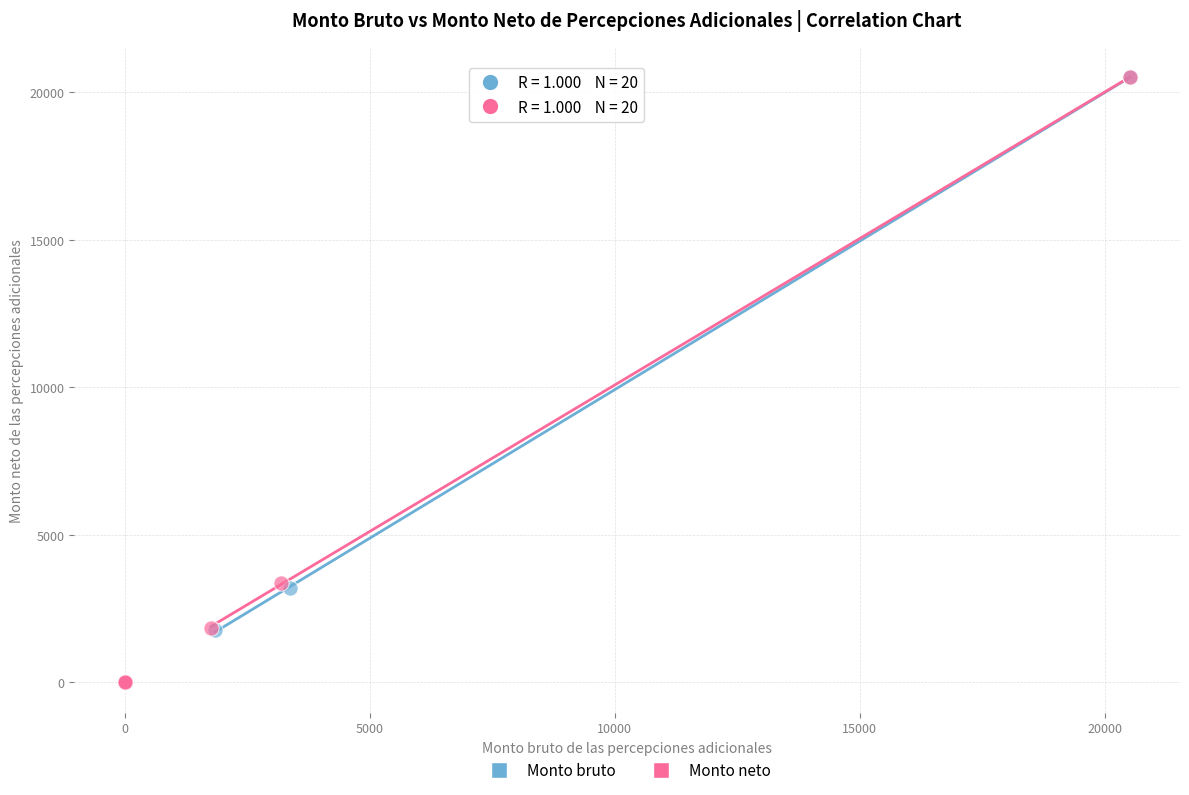

What are all the series names shown in the legend?

Monto bruto, Monto neto